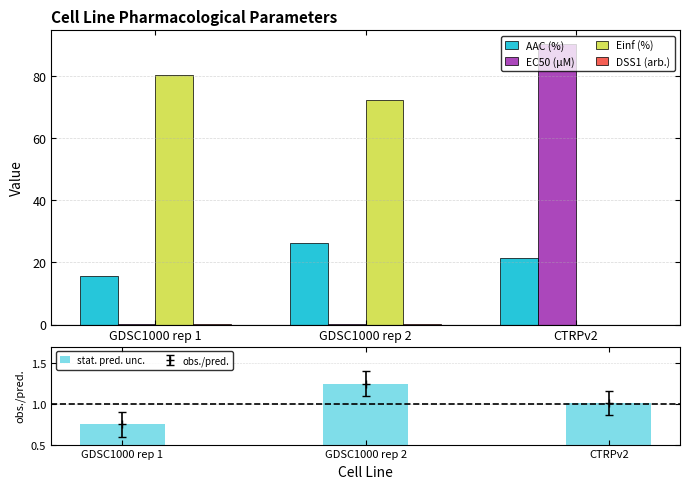

How many values in Einf (%) are above zero?

2